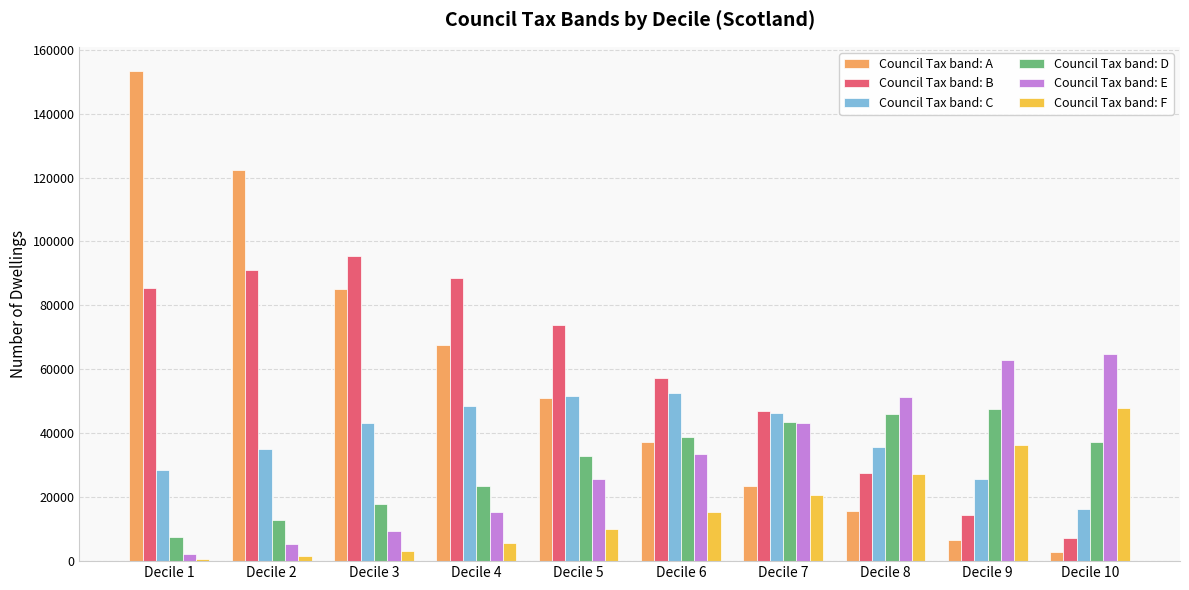

Which category has the lowest value in the Council Tax band: B series?

Decile 10